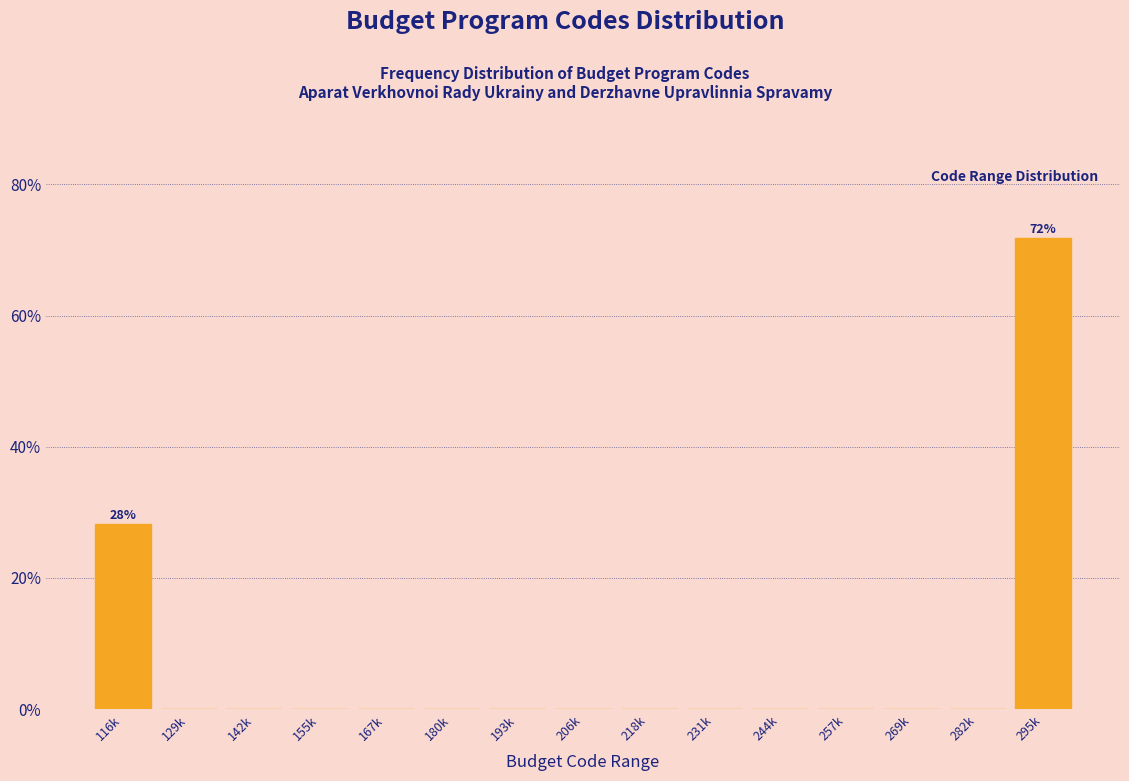

Reading left to right, extract all data points from this chart.

116k=28.2	129k=0.0	142k=0.0	155k=0.0	167k=0.0	180k=0.0	193k=0.0	206k=0.0	218k=0.0	231k=0.0	244k=0.0	257k=0.0	269k=0.0	282k=0.0	295k=71.8